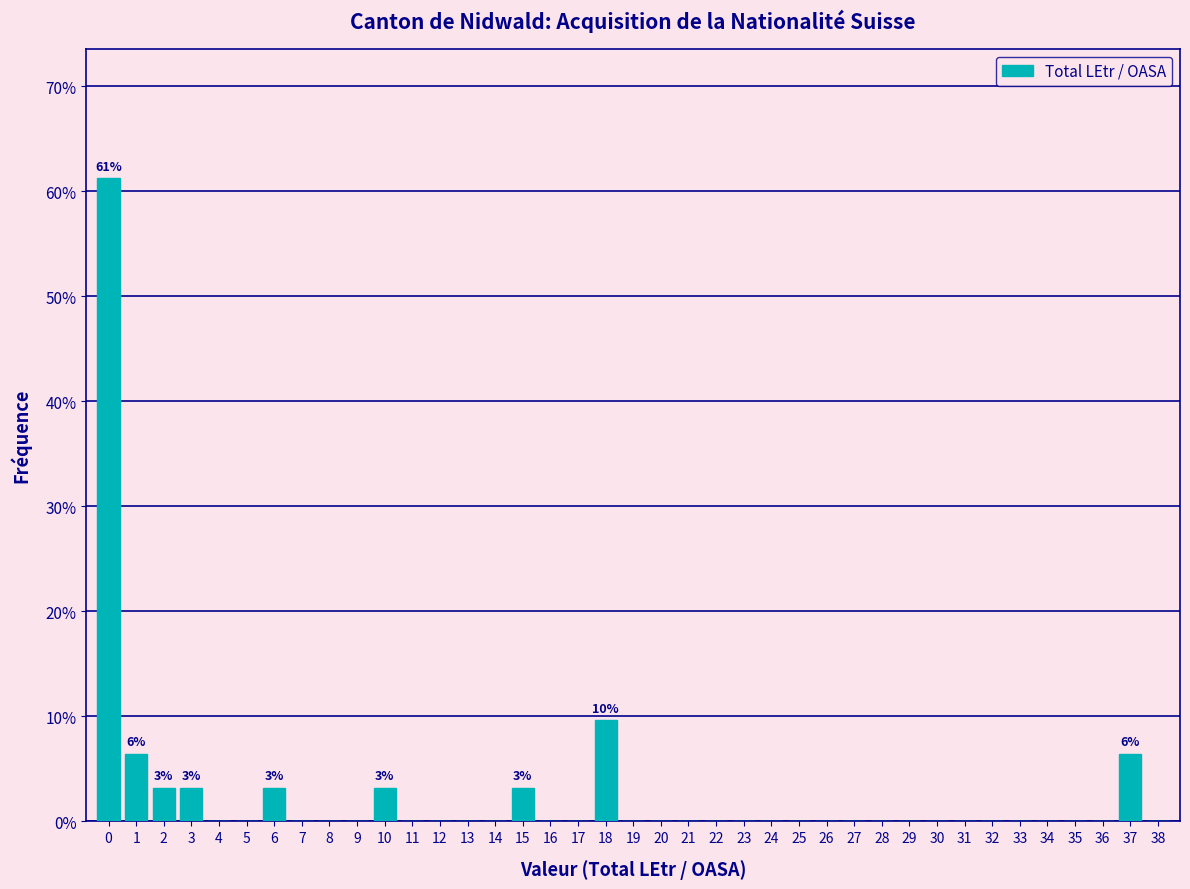

What is the sum of all values?

100.0